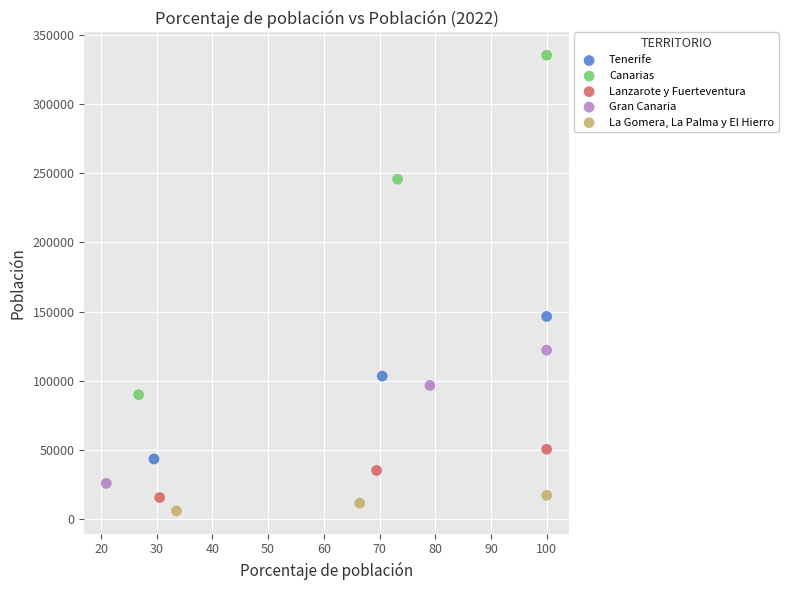

Which series has the largest Y range (max minus min)?

Canarias